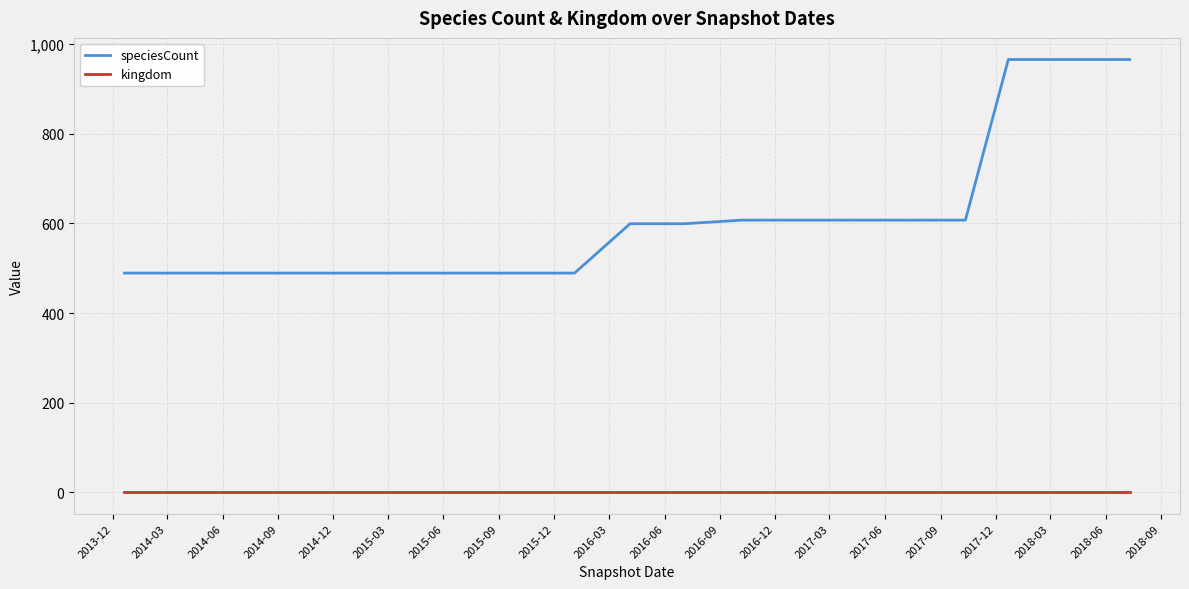

Rank the series by their average value, from highest to lowest.

speciesCount, kingdom